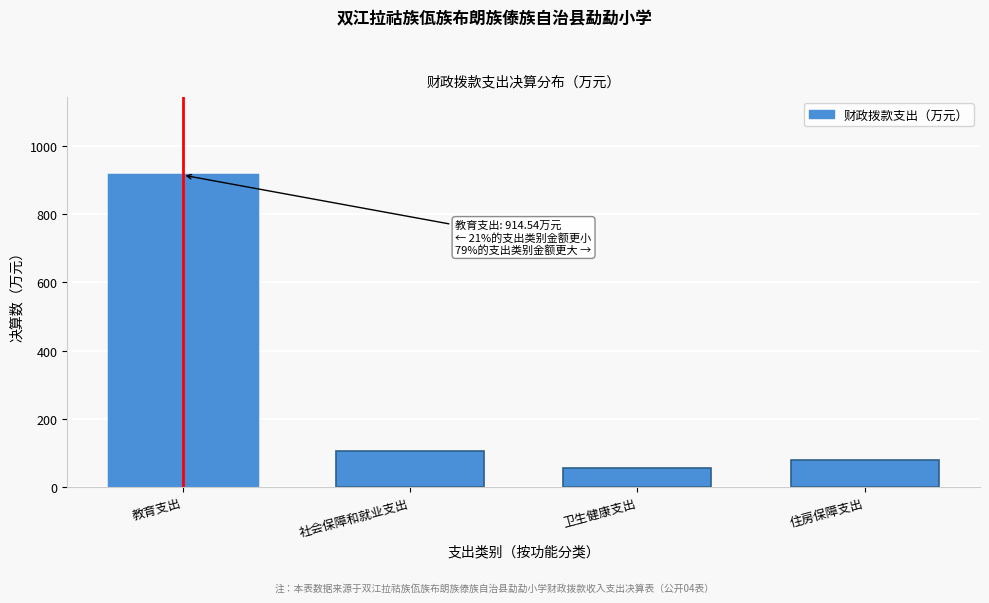

Reading left to right, transcribe all the data shown in this chart.

教育支出=914.5	社会保障和就业支出=105.4	卫生健康支出=57.1	住房保障支出=80.2